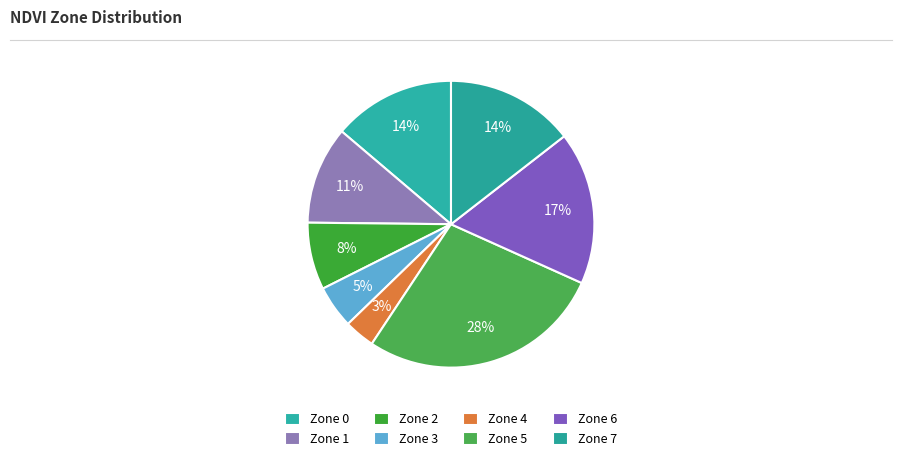

Count the number of slices in the pie.

8